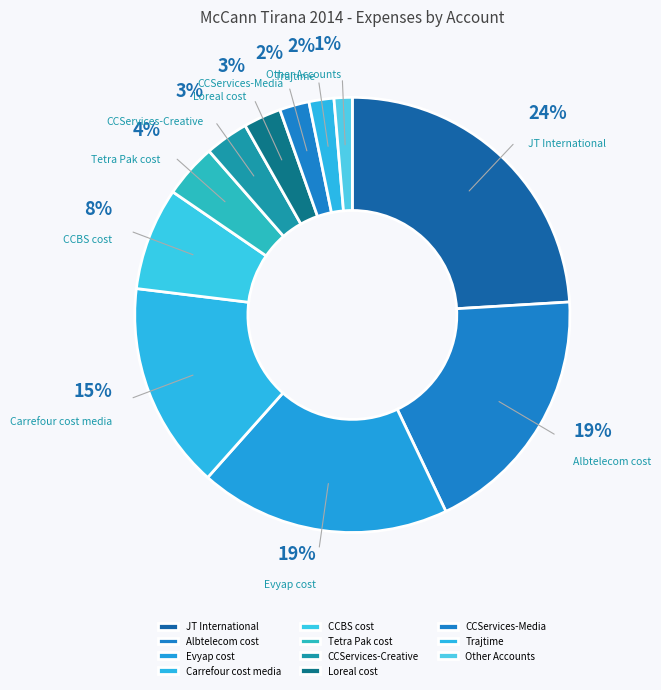

Is there a majority slice in this chart?

No